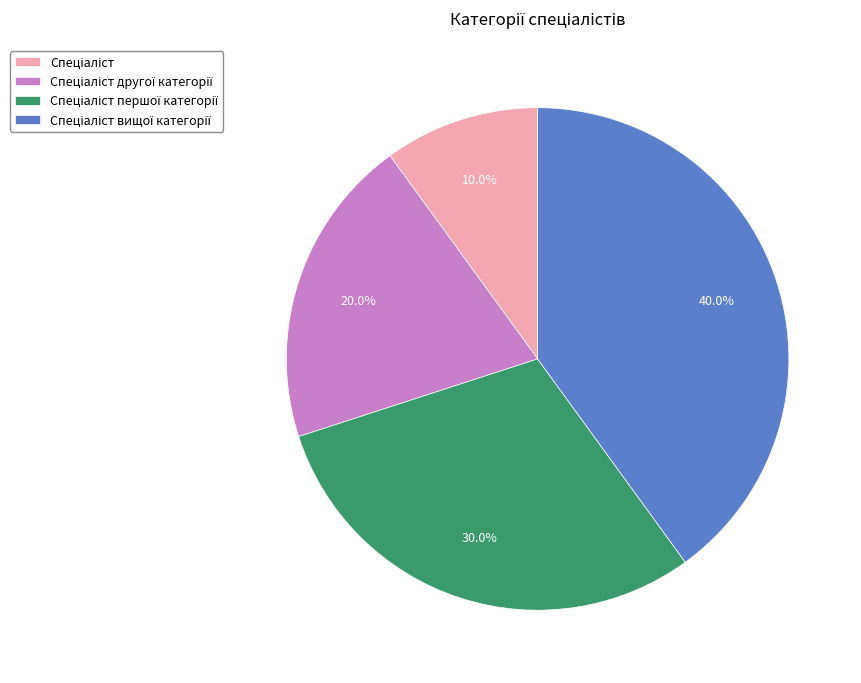

Does any single category account for the majority?

No